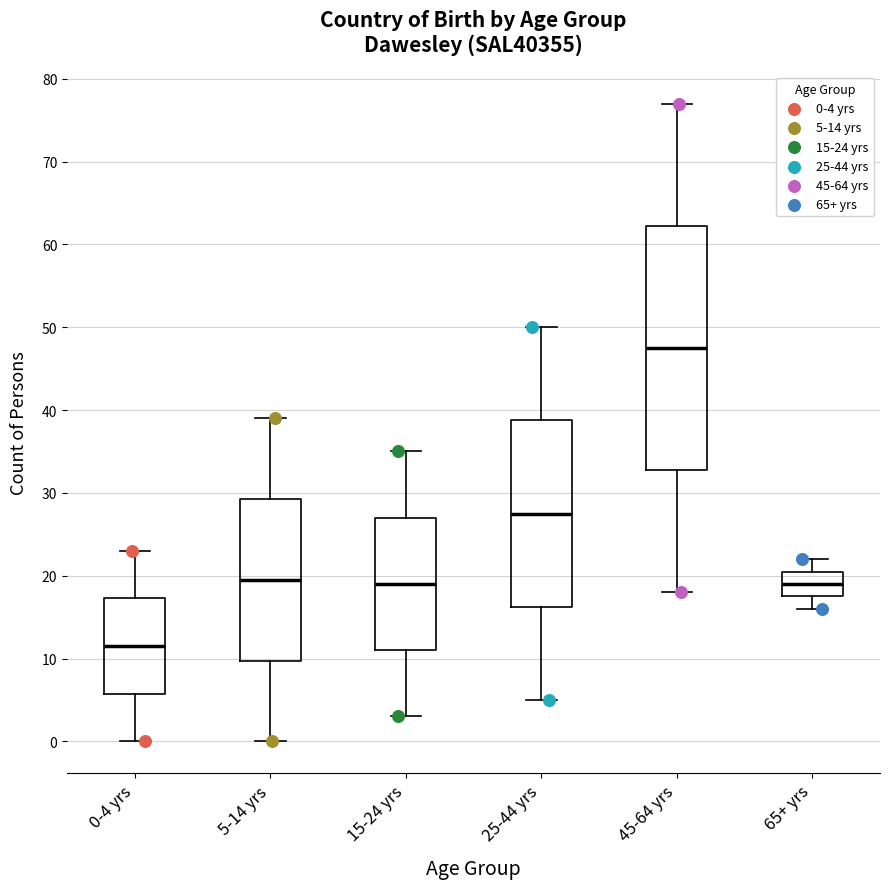

Reading left to right, read every box against the y-axis: the position of its median line, the range the box covers, and the ends of its whiskers. The values are not printed on the chart, so give them approximately, as read against the axis.

0-4 yrs: median 12, box 6 to 17, whiskers 0 to 23
5-14 yrs: median 20, box 10 to 29, whiskers 0 to 39
15-24 yrs: median 19, box 11 to 27, whiskers 3 to 35
25-44 yrs: median 28, box 16 to 39, whiskers 5 to 50
45-64 yrs: median 48, box 33 to 62, whiskers 18 to 77
65+ yrs: median 19, box 18 to 21, whiskers 16 to 22